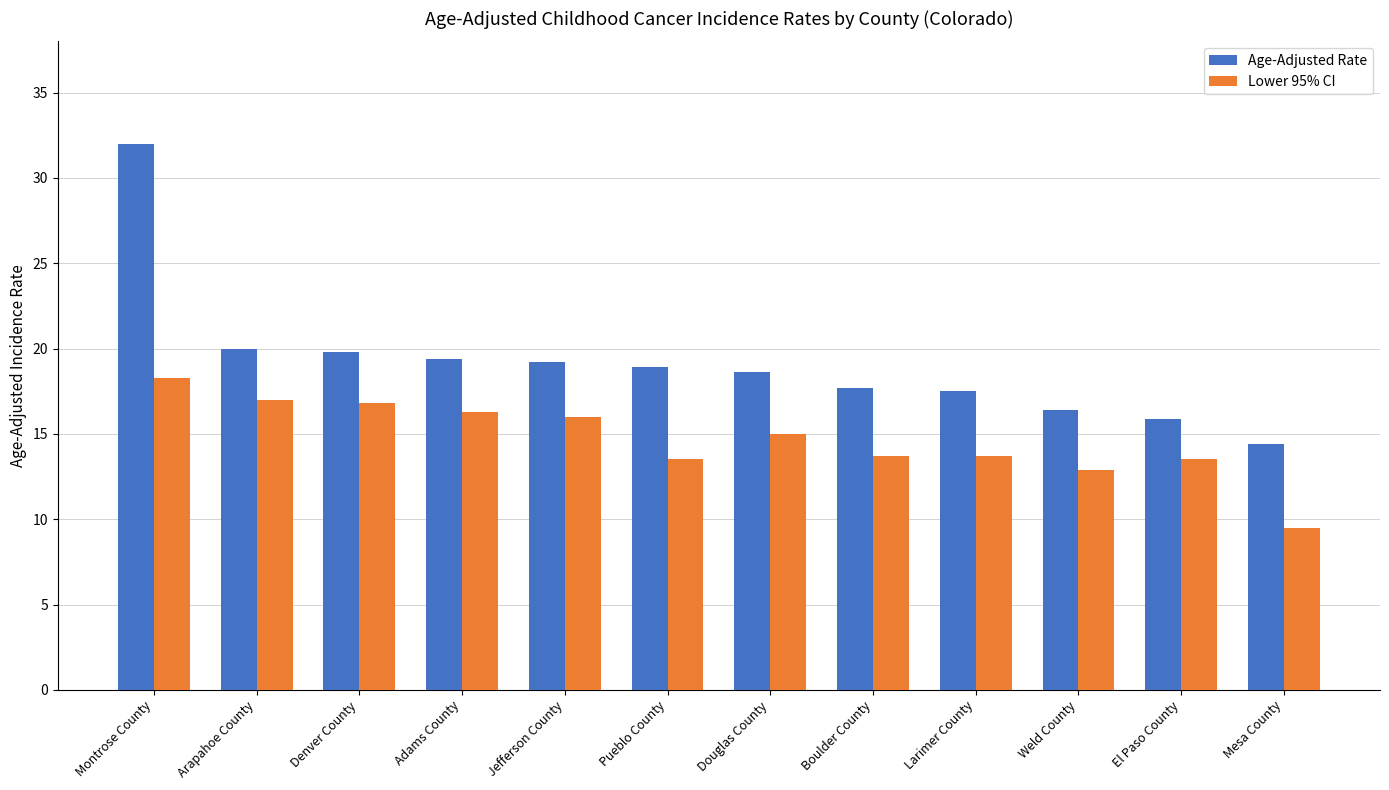

Reading left to right, list all the values displayed in this chart.

Age-Adjusted Rate: 32.0	20.0	19.8	19.4	19.2	18.9	18.6	17.7	17.5	16.4	15.9	14.4
Lower 95% CI: 18.3	17.0	16.8	16.3	16.0	13.5	15.0	13.7	13.7	12.9	13.5	9.5